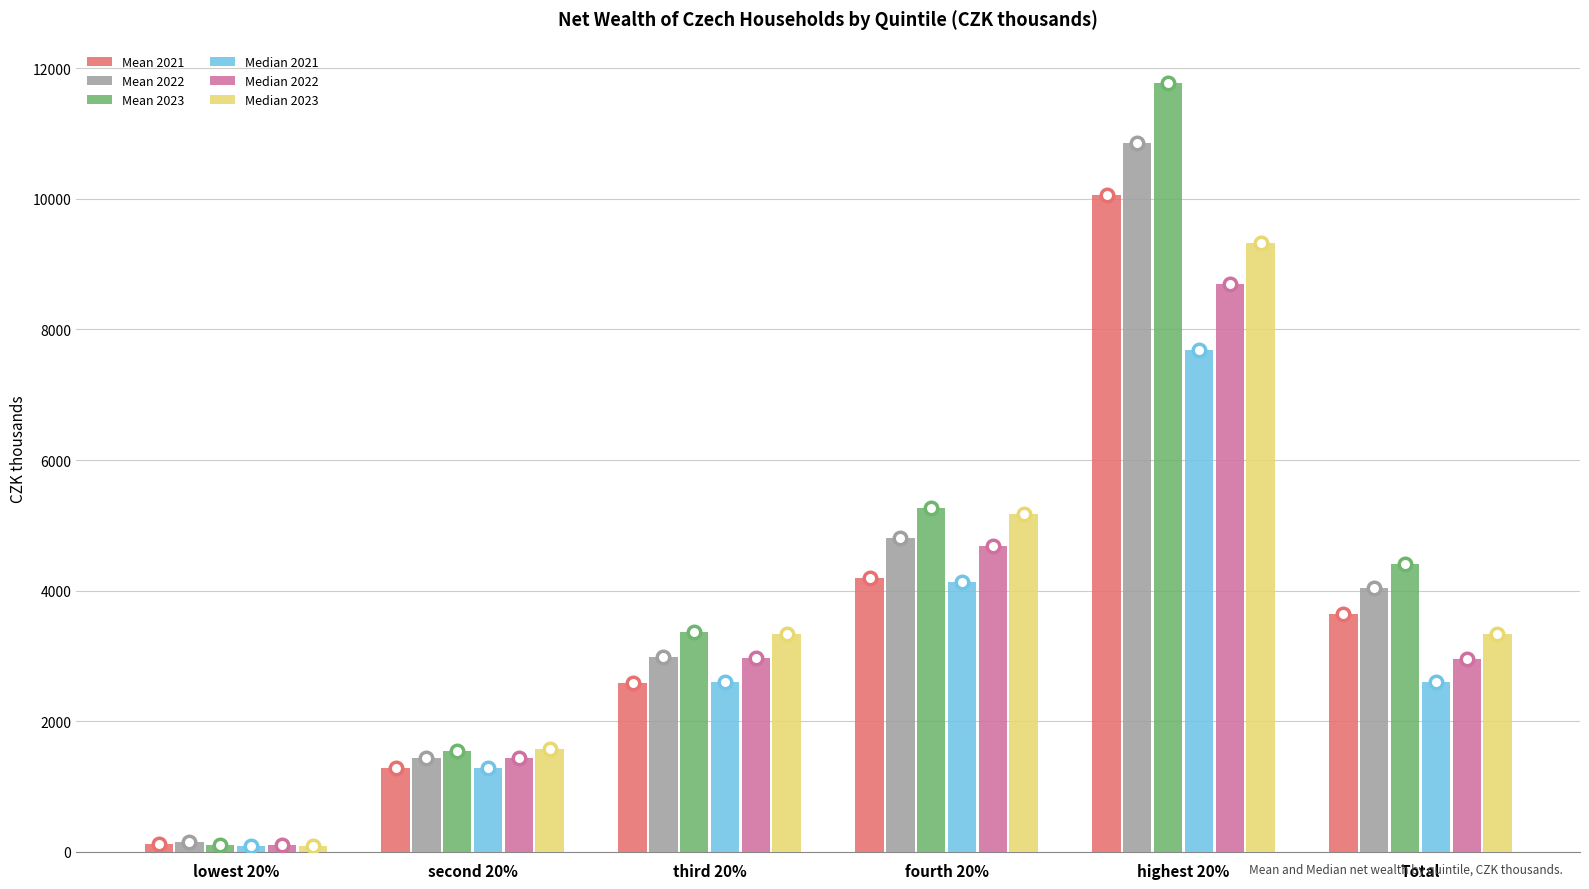

Rank the categories by Mean 2021 value from highest to lowest.

highest 20%, fourth 20%, Total, third 20%, second 20%, lowest 20%